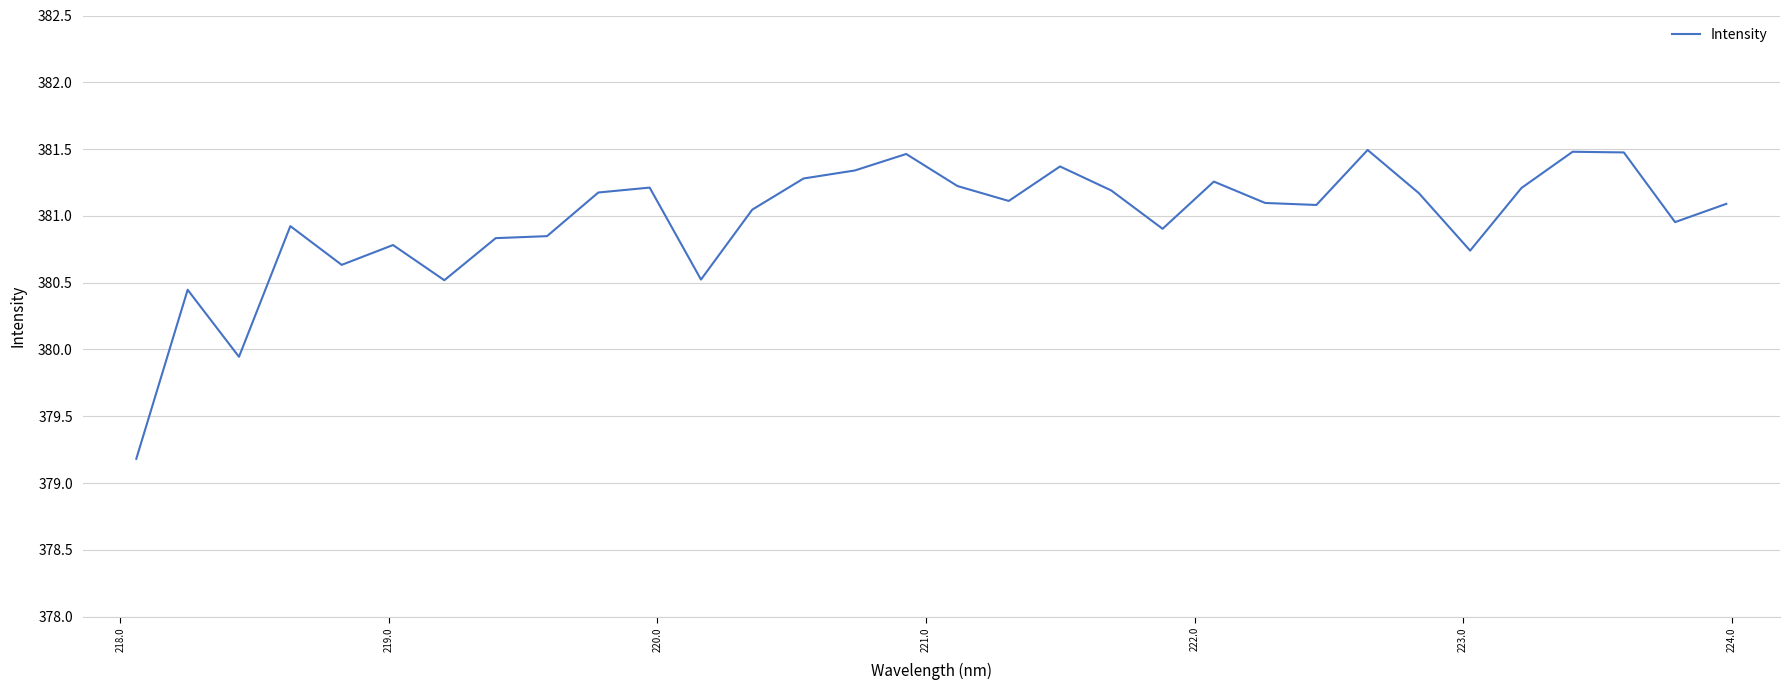

What is the maximum value shown in the chart?

381.5